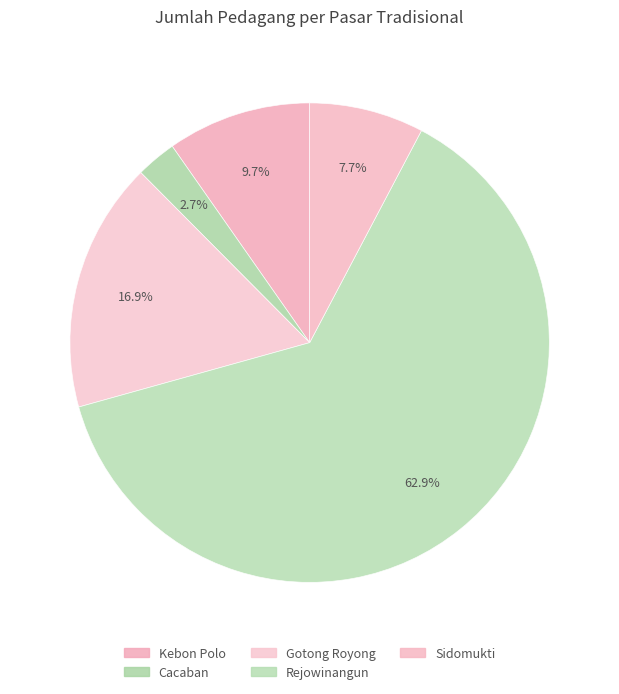

Does Cacaban represent more than half of the total?

No